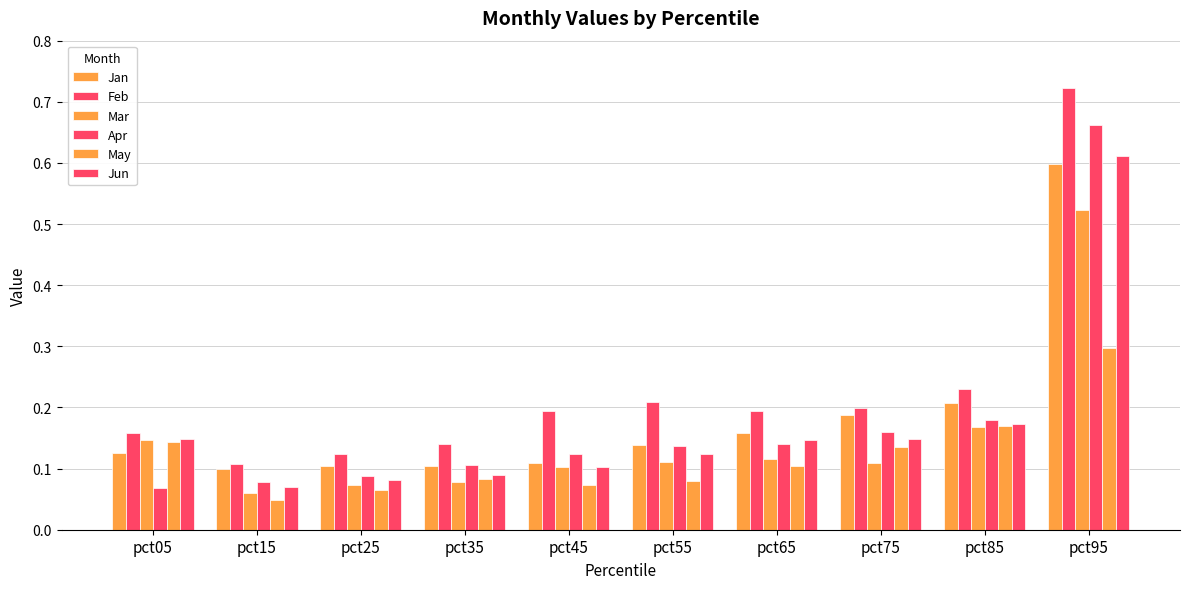

How many distinct data groups are displayed?

6